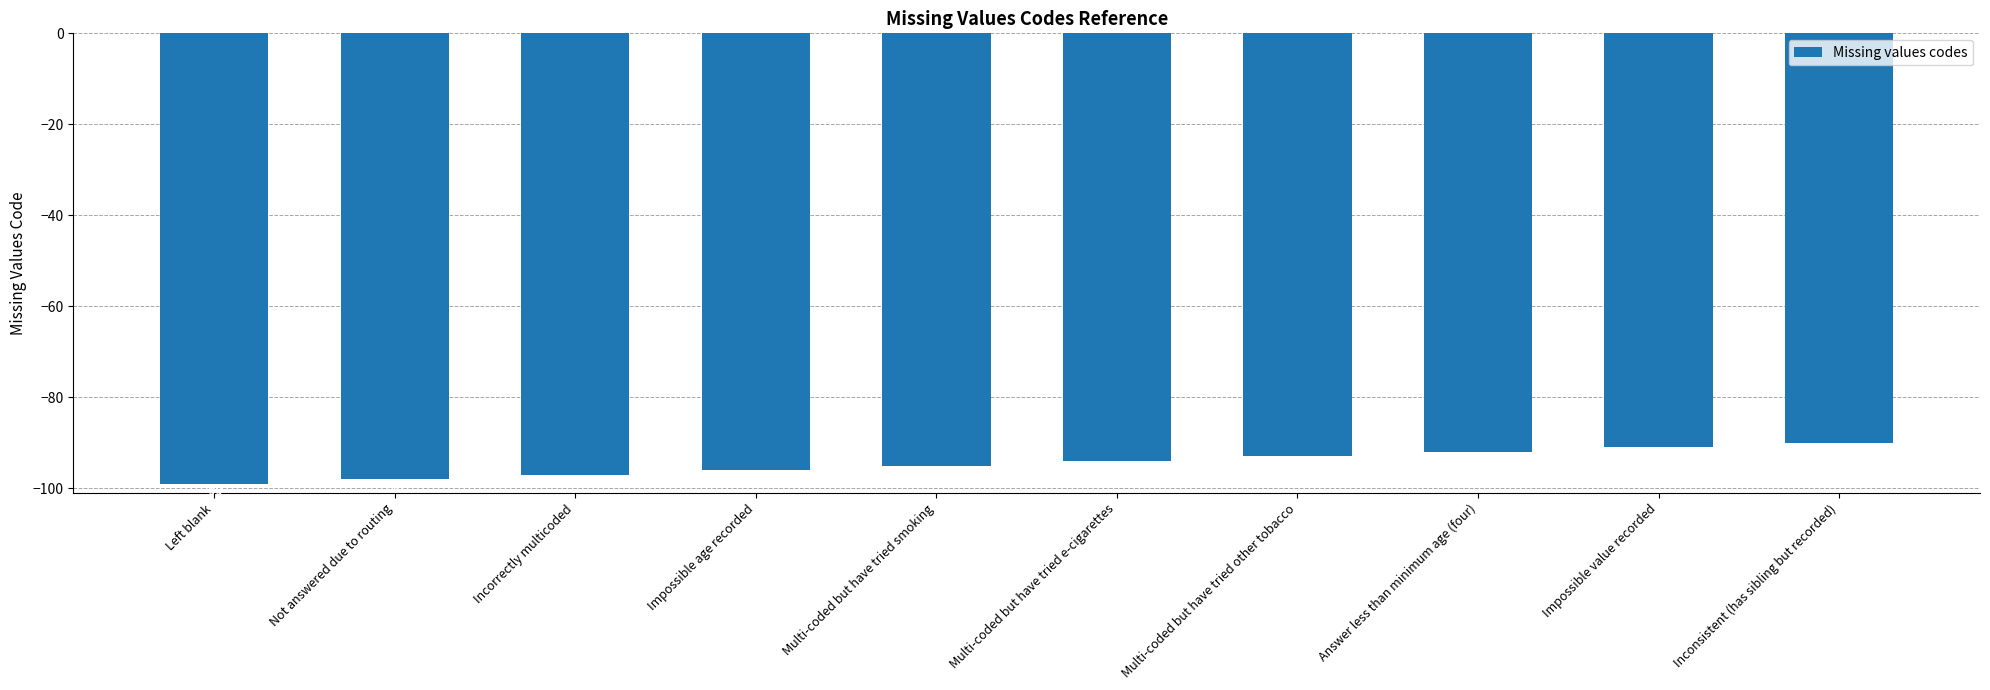

What is the difference between the values at Multi-coded but have tried smoking and Not answered due to routing?

3